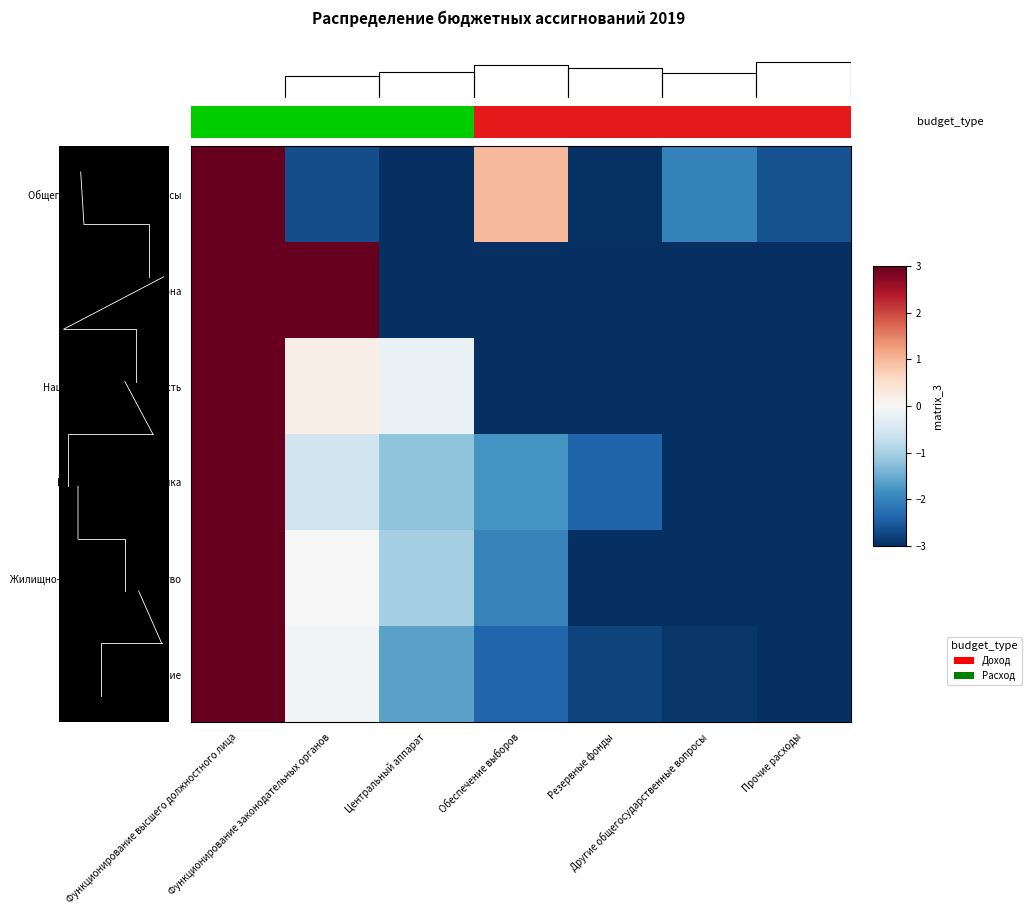

How many positive values does the Общегосударственные вопросы series have?

2